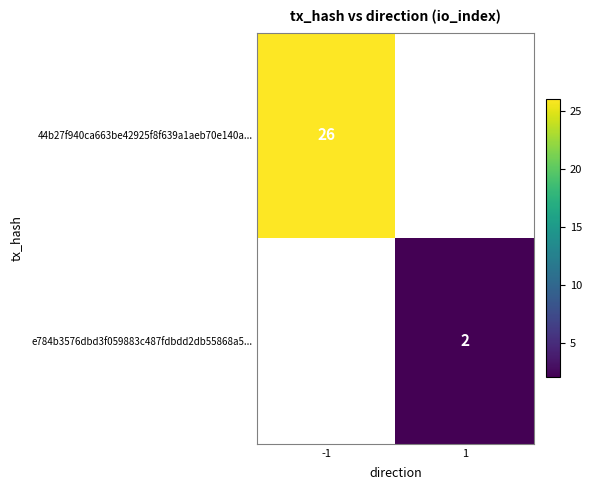

At how many categories does at least one series exceed 22?

1